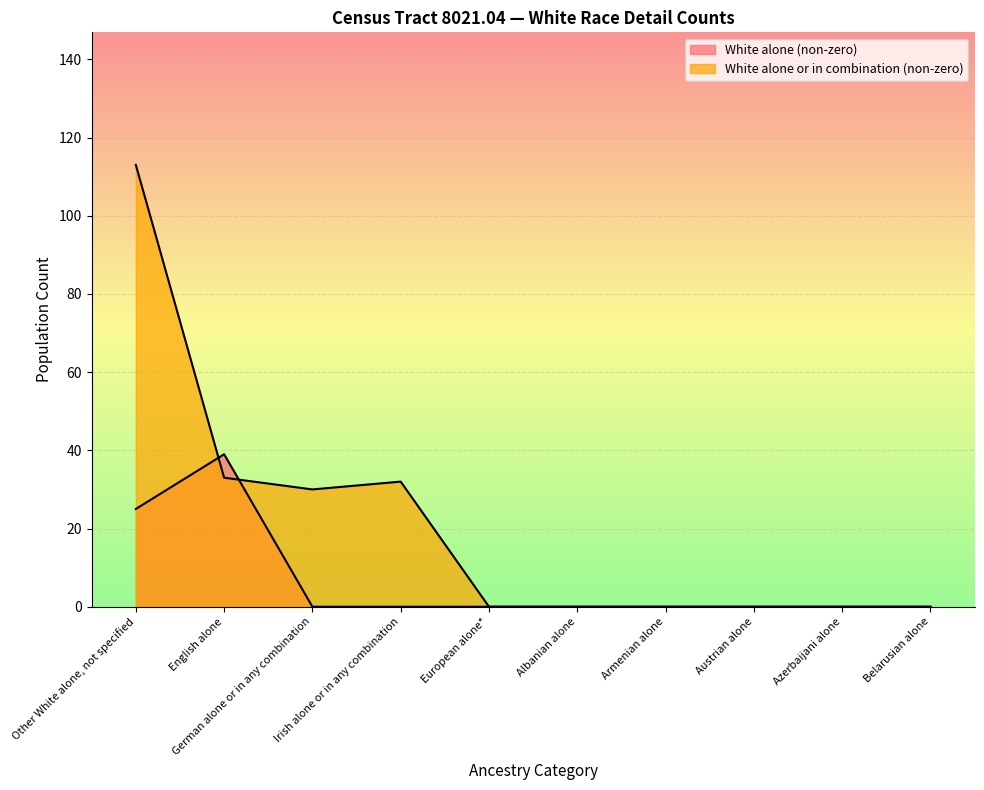

What is the label of the 4th point from the left?

Irish alone or in any combination